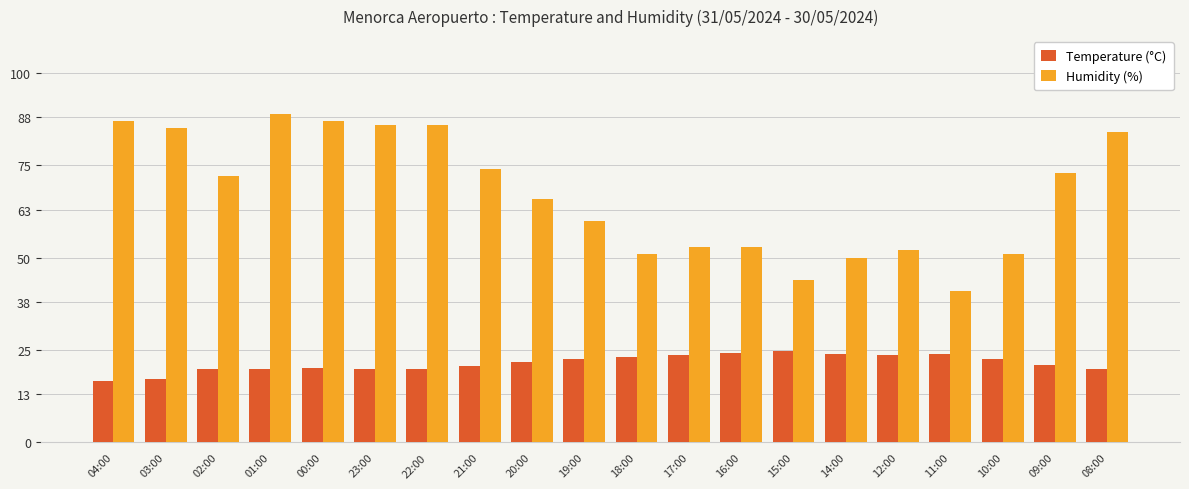

Which series has the largest range (max minus min)?

Humidity (%)